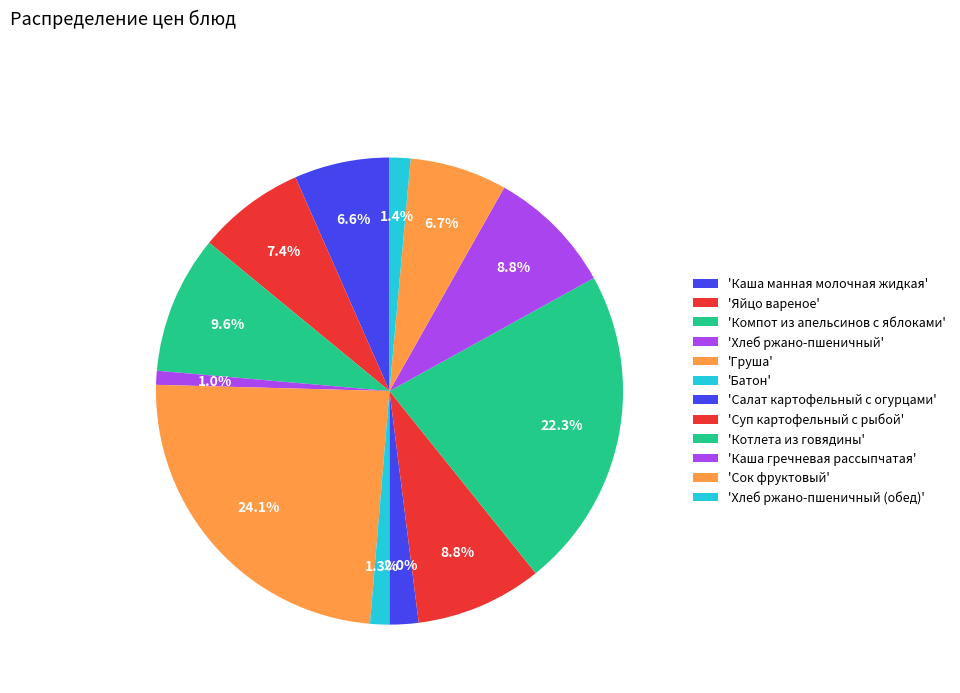

How many slices are in this pie chart?

12